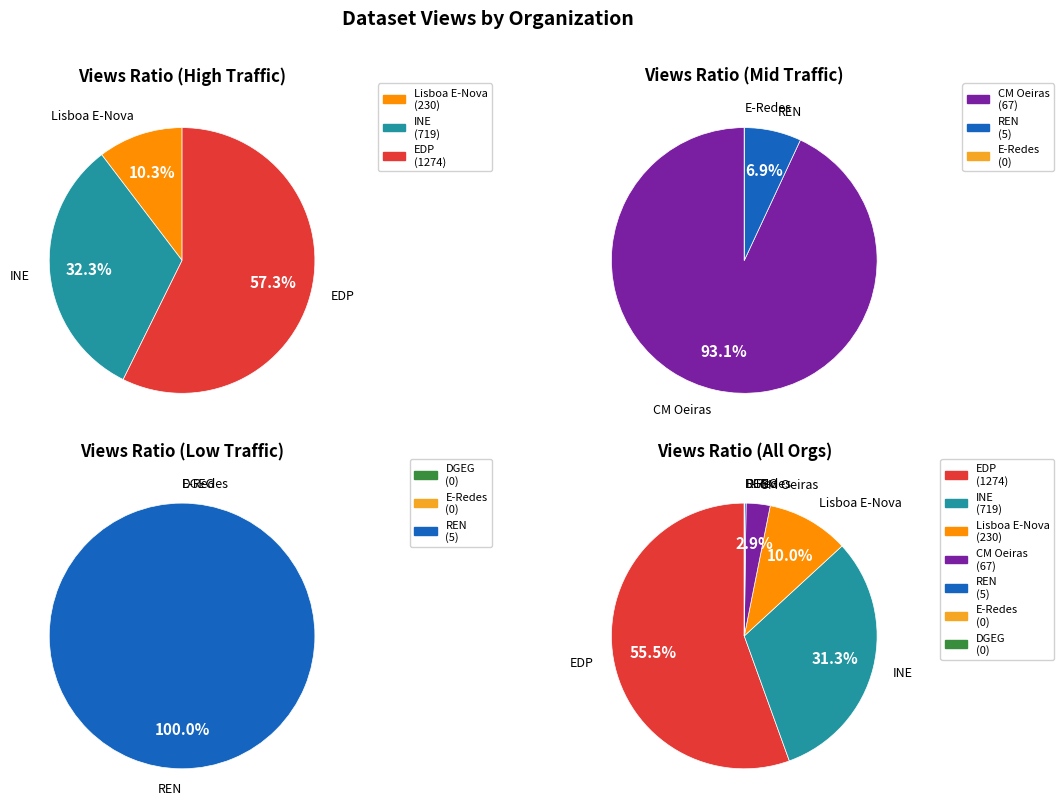

Count the number of slices in the pie.

7